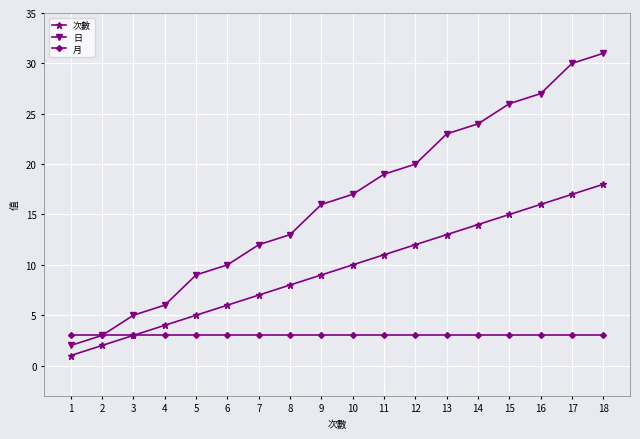

What are all the series names shown in the legend?

次數, 日, 月